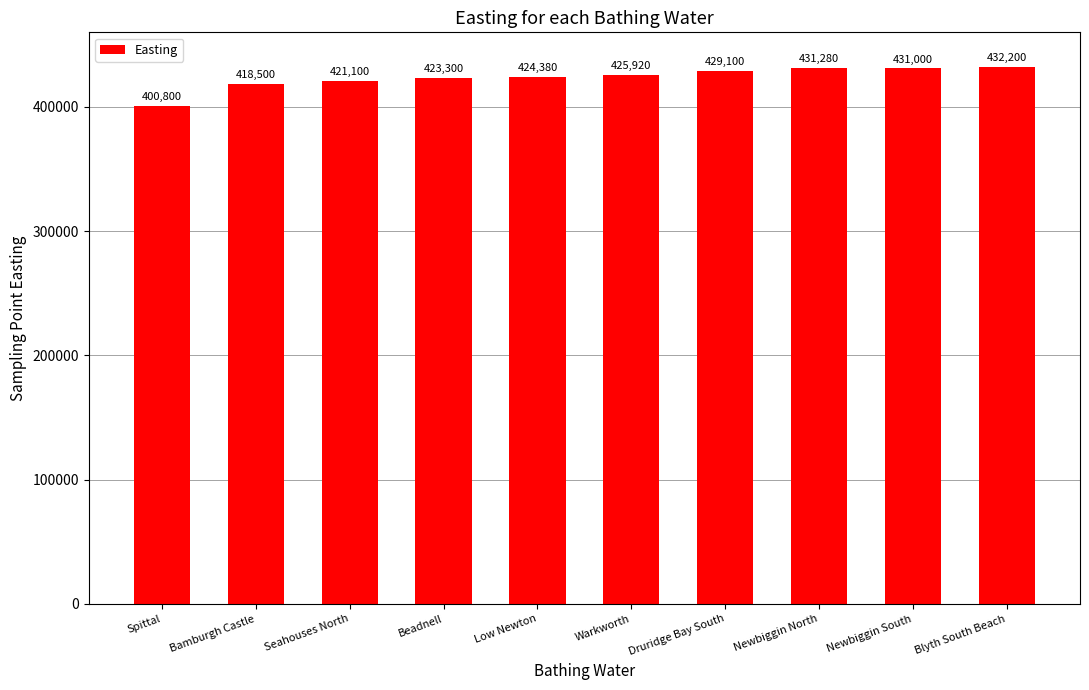

Read the value at Seahouses North.

421100